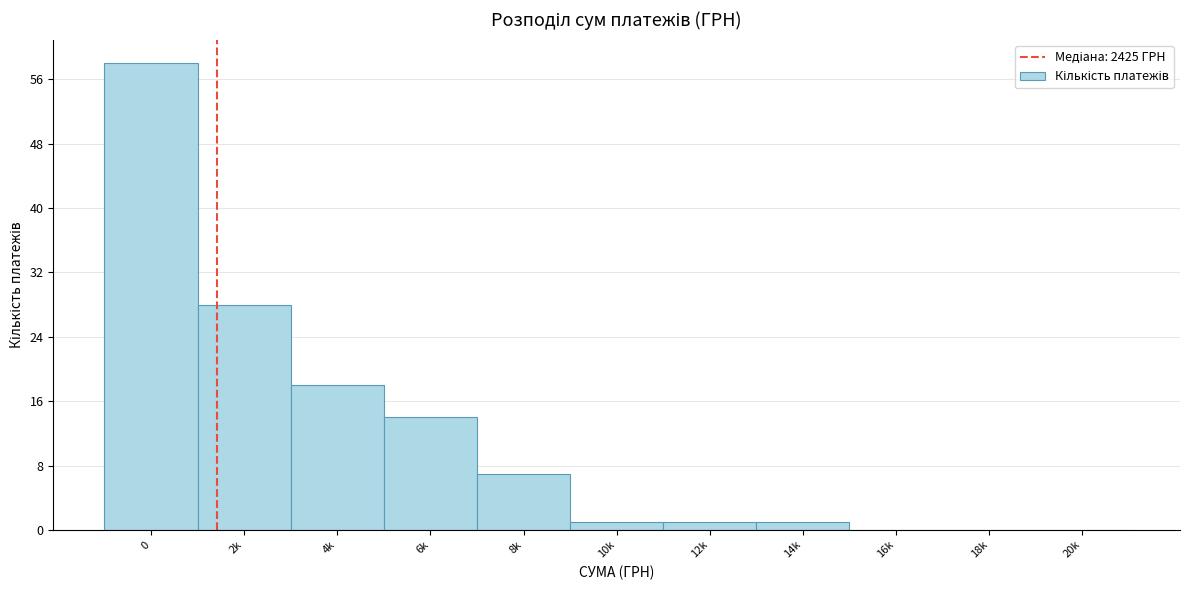

Reading left to right, transcribe all the data shown in this chart.

0=58	2k=28	4k=18	6k=14	8k=7	10k=1	12k=1	14k=1	16k=0	18k=0	20k=0